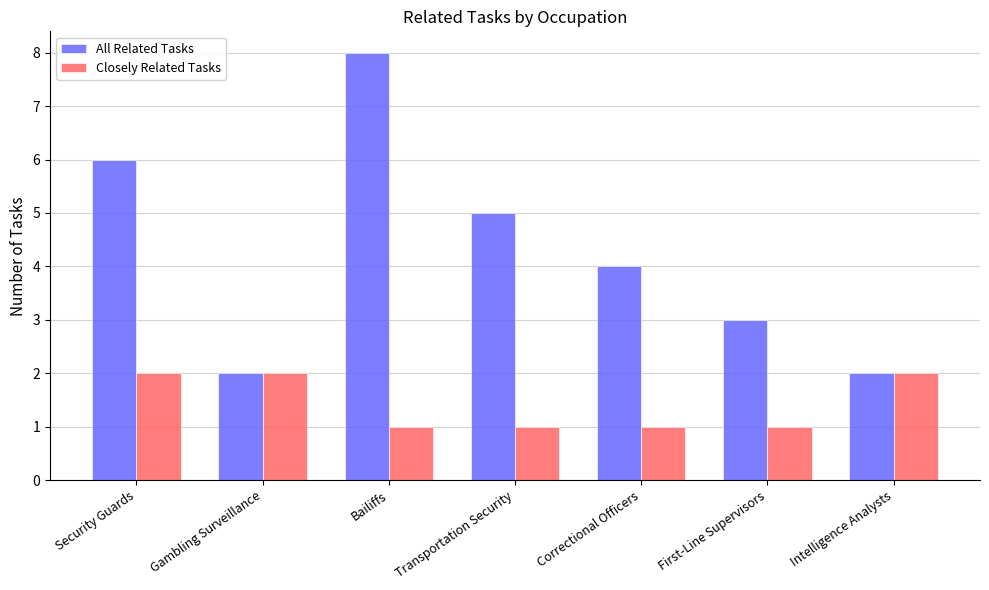

What are all the series names shown in the legend?

All Related Tasks, Closely Related Tasks